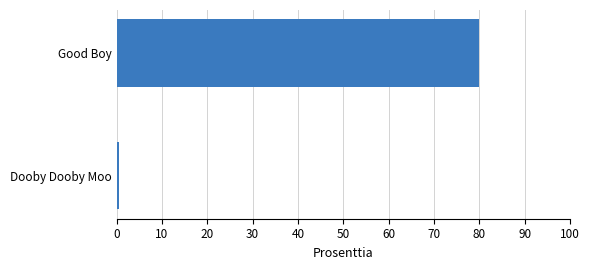

Rank the categories by value from highest to lowest.

Good Boy, Dooby Dooby Moo